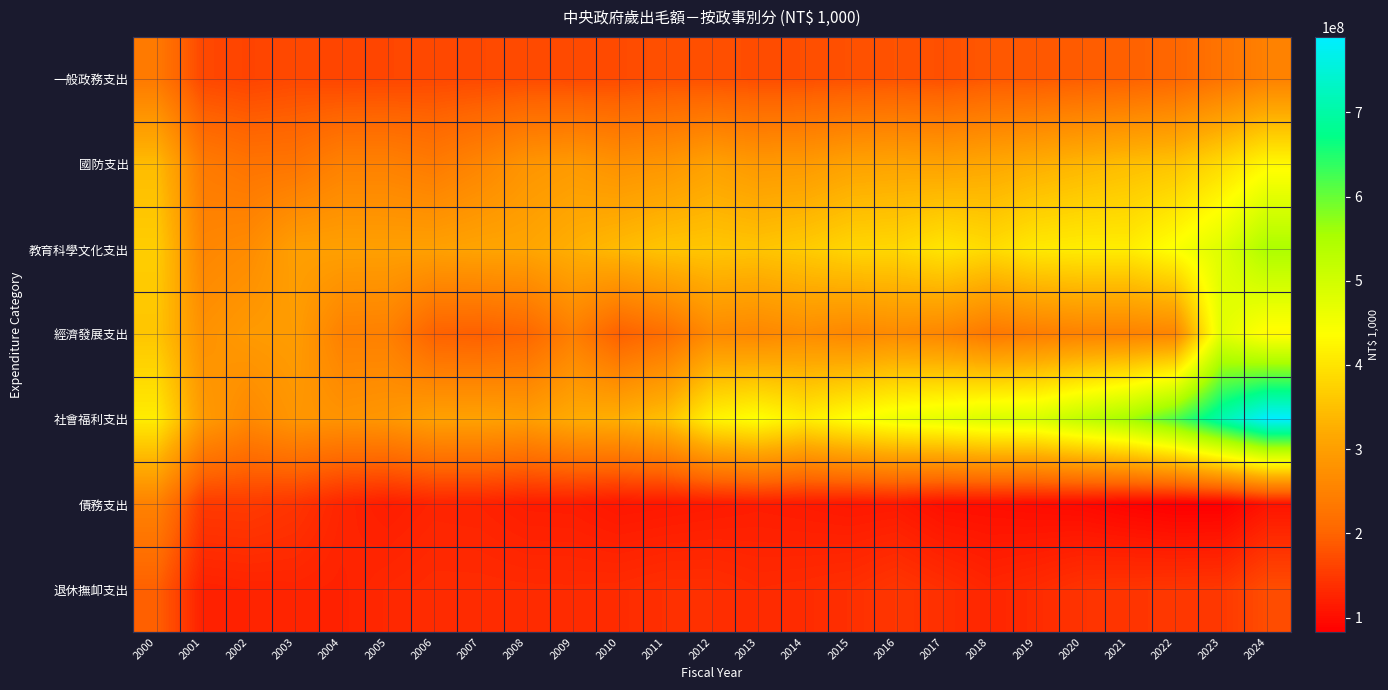

What is the spread (max minus min) of values at 2021?

468541871